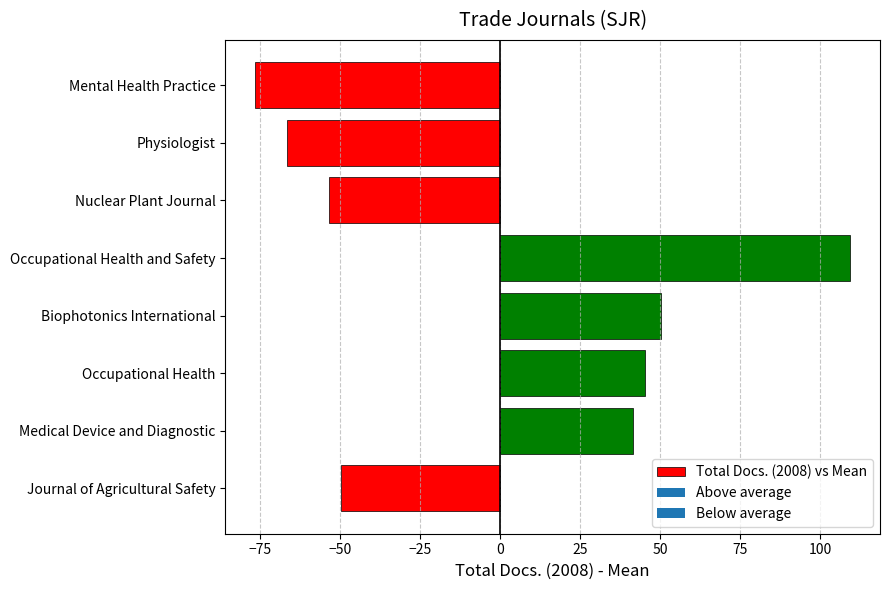

What is the approximate value at Occupational Health and Safety?

109.4